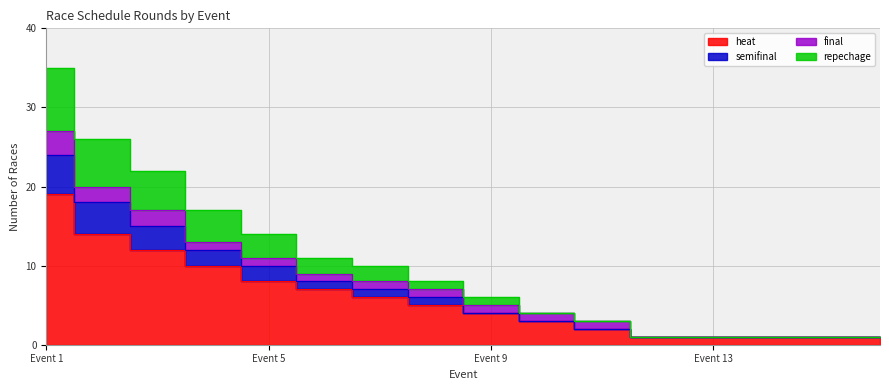

What is the difference between the repechage values at Event 1 and Event 4?

18